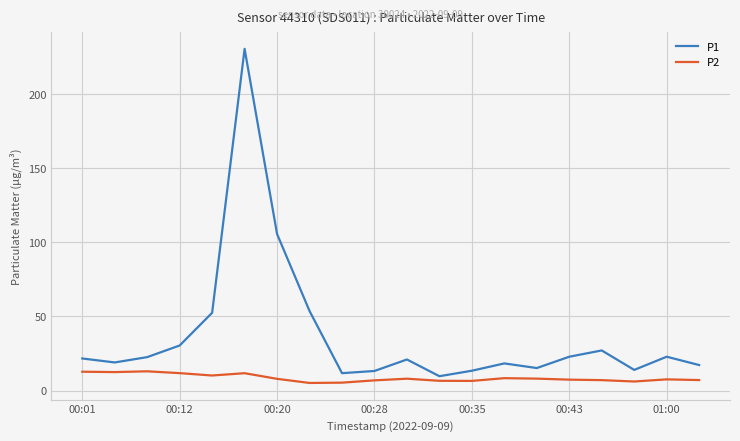

What is the maximum value shown in the chart?

230.6